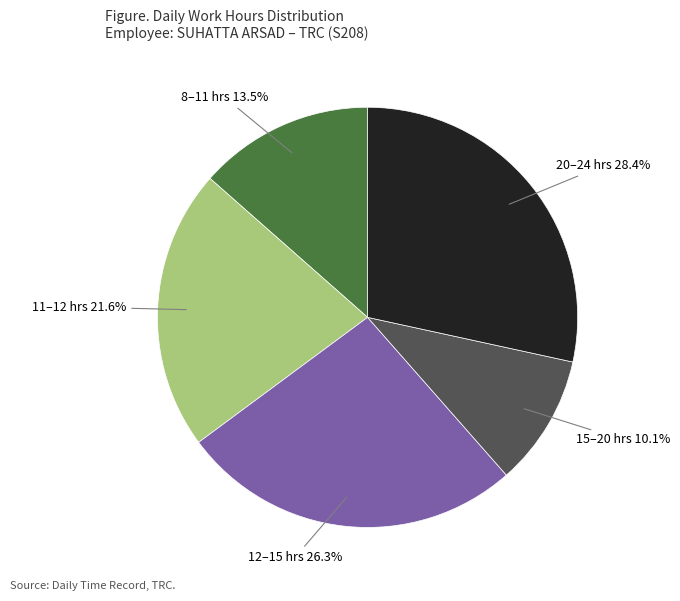

Is there any slice that represents more than half of the pie?

No